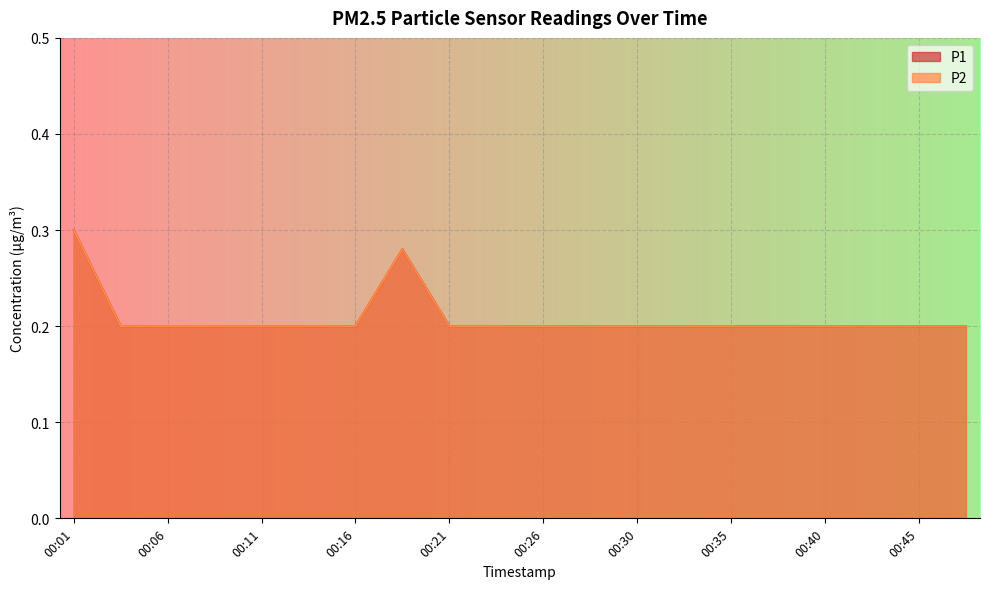

What is the value of the P2 point at the 9th from the left?

0.2